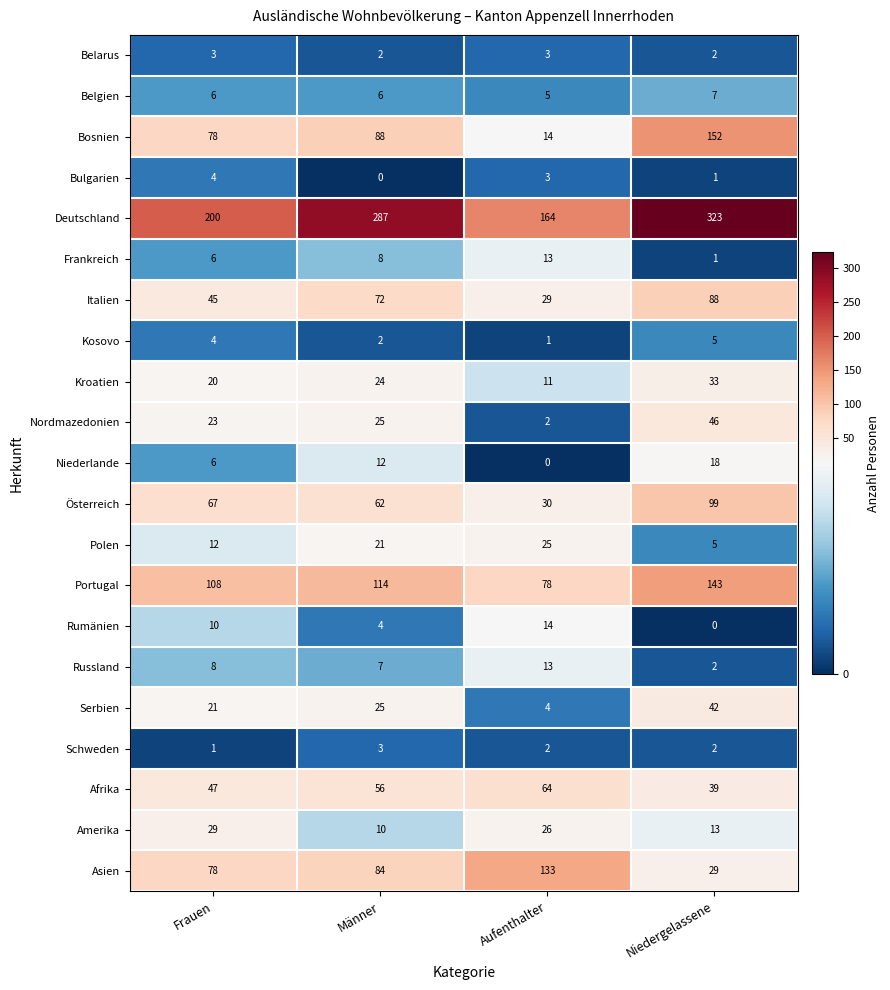

What is the approximate value of Frankreich at Männer?

8